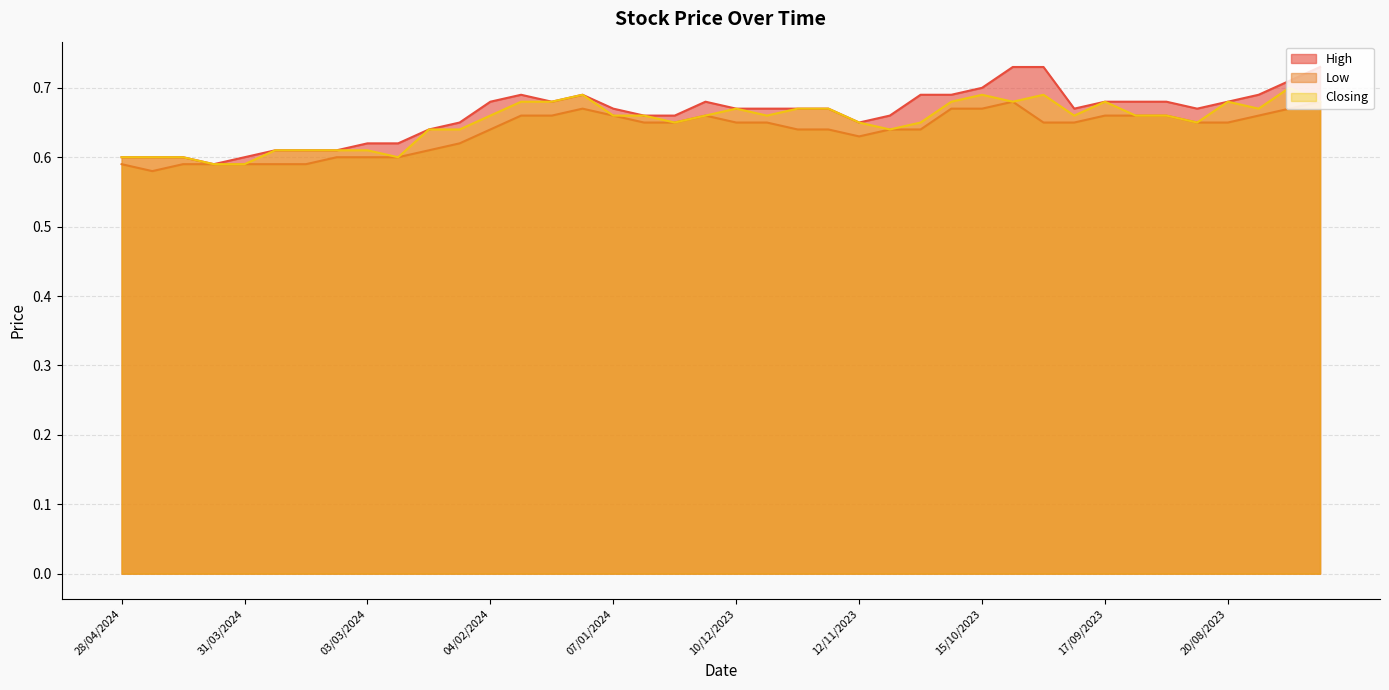

Where is Closing nearest to the value 0?

07/04/2024